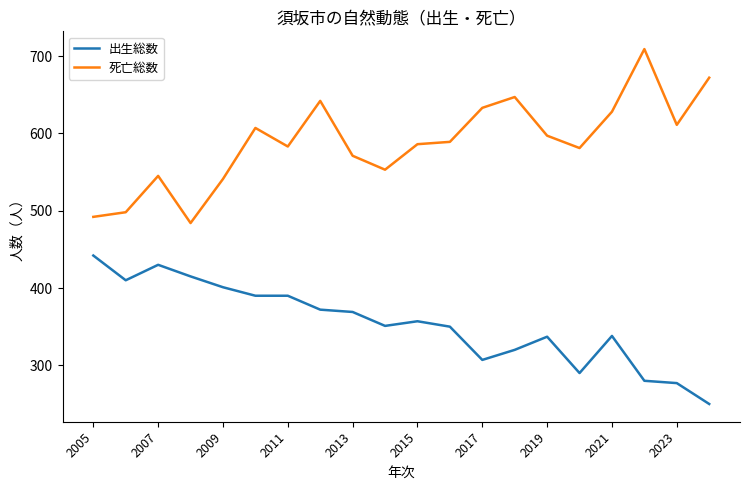

What is the minimum value shown in the chart?

250